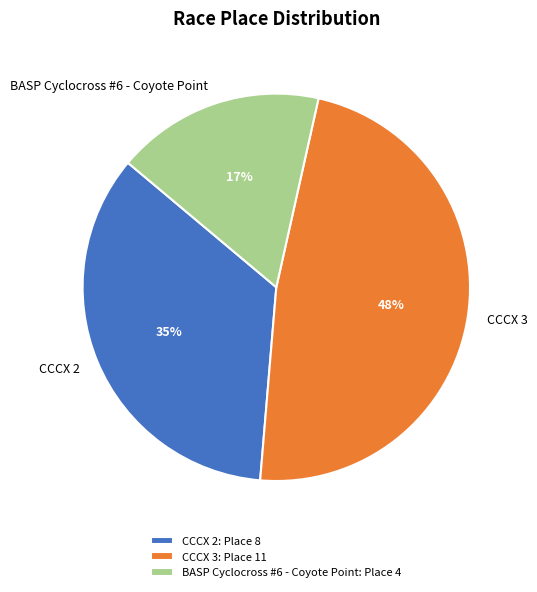

Is it true that BASP Cyclocross #6 - Coyote Point is 17% of the pie?

True